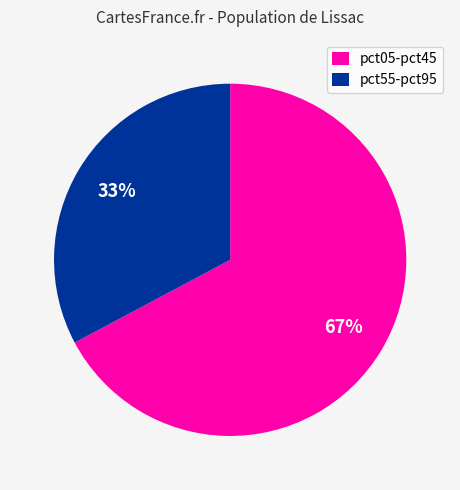

Is it true that pct05-pct45 is 67% of the pie?

True